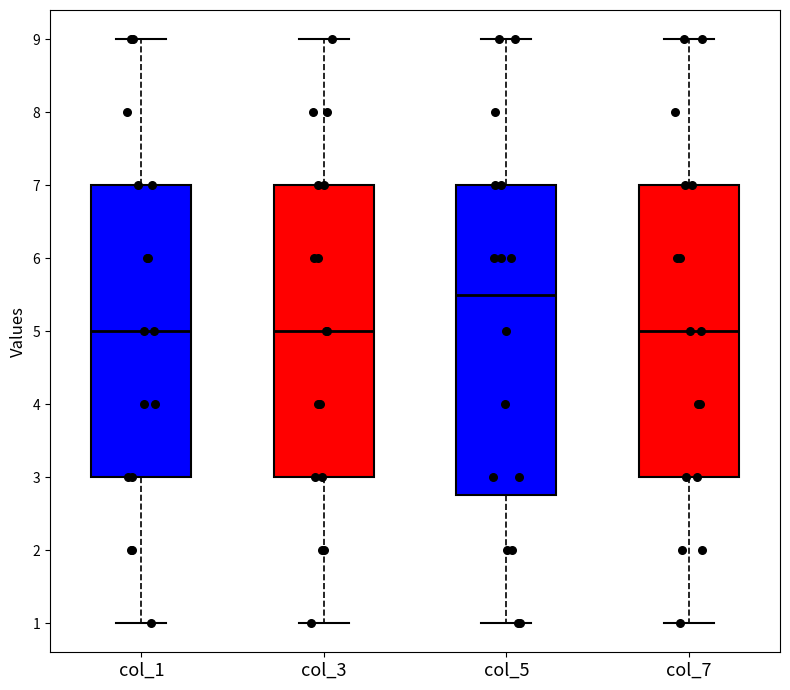

Reading left to right, transcribe this box plot: for each box, give where its median line is, the range the box spans, and where its two whiskers end, as read against the y-axis. The values are not printed on the chart, so give them approximately, as read against the axis.

col_1: median 5.0, box 3.0 to 7.0, whiskers 1.0 to 9.0
col_3: median 5.0, box 3.0 to 7.0, whiskers 1.0 to 9.0
col_5: median 5.5, box 2.8 to 7.0, whiskers 1.0 to 9.0
col_7: median 5.0, box 3.0 to 7.0, whiskers 1.0 to 9.0